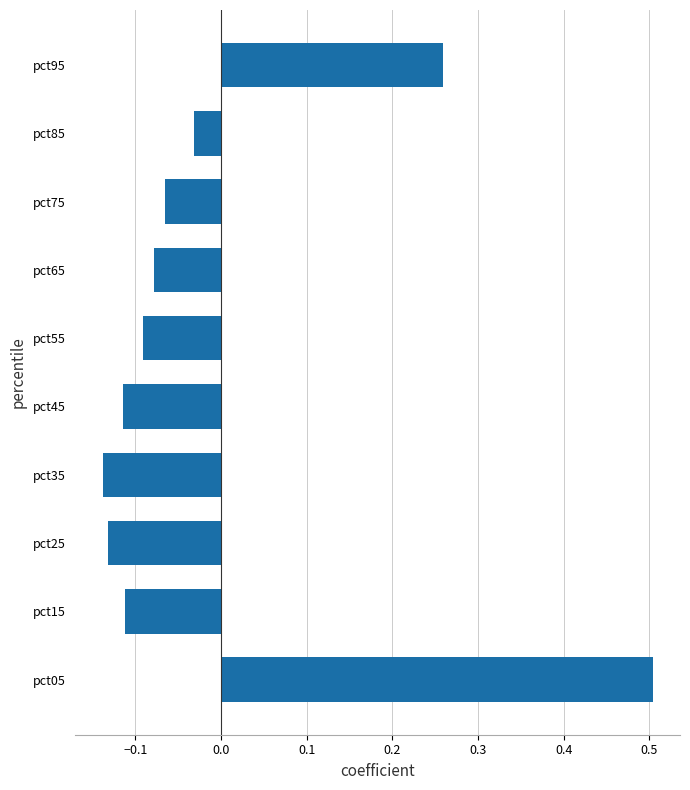

How many series are shown in this chart?

1